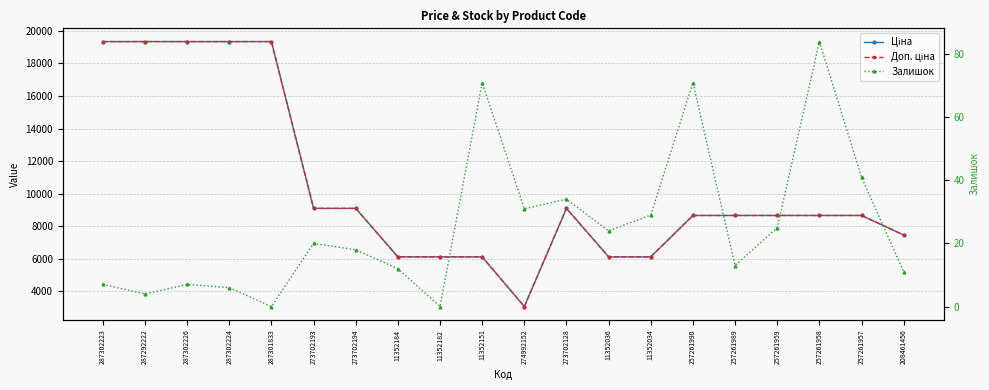

True or false: Доп. ціна has more than 2 interior local peaks.

False